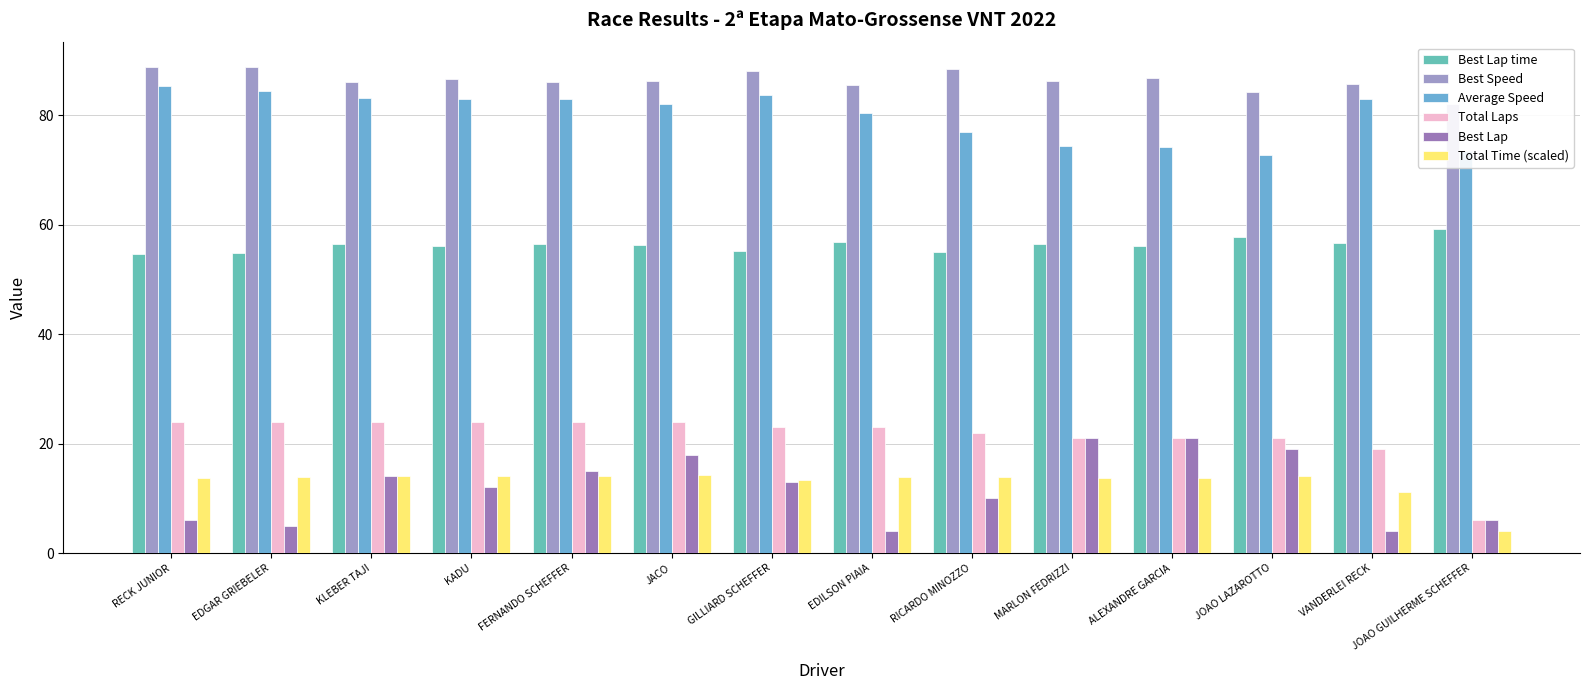

Rank the series at ALEXANDRE GARCIA from highest to lowest value.

Best Speed, Average Speed, Best Lap time, Total Laps, Best Lap, Total Time (scaled)